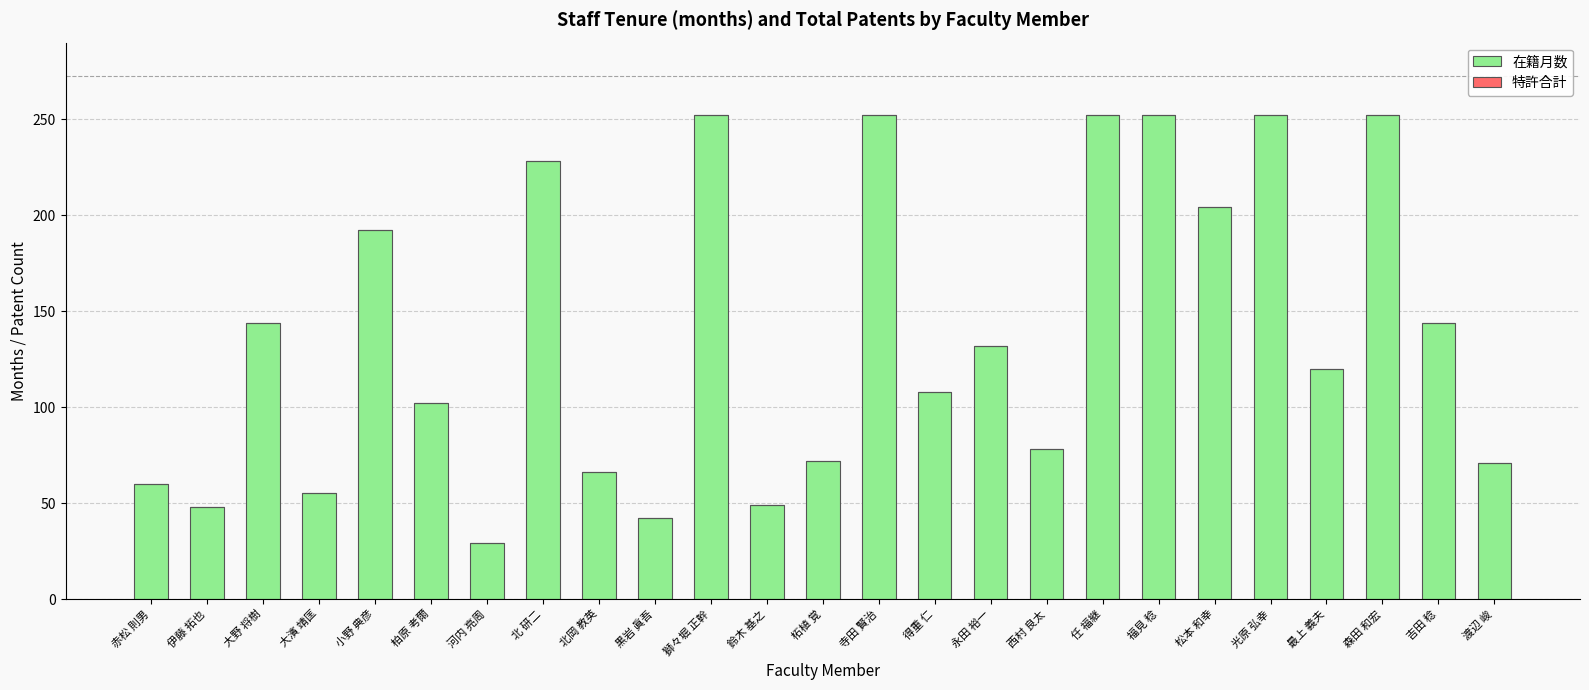

What is the ratio of the value at 赤松 則男 to the value at 西村 良太?

0.8